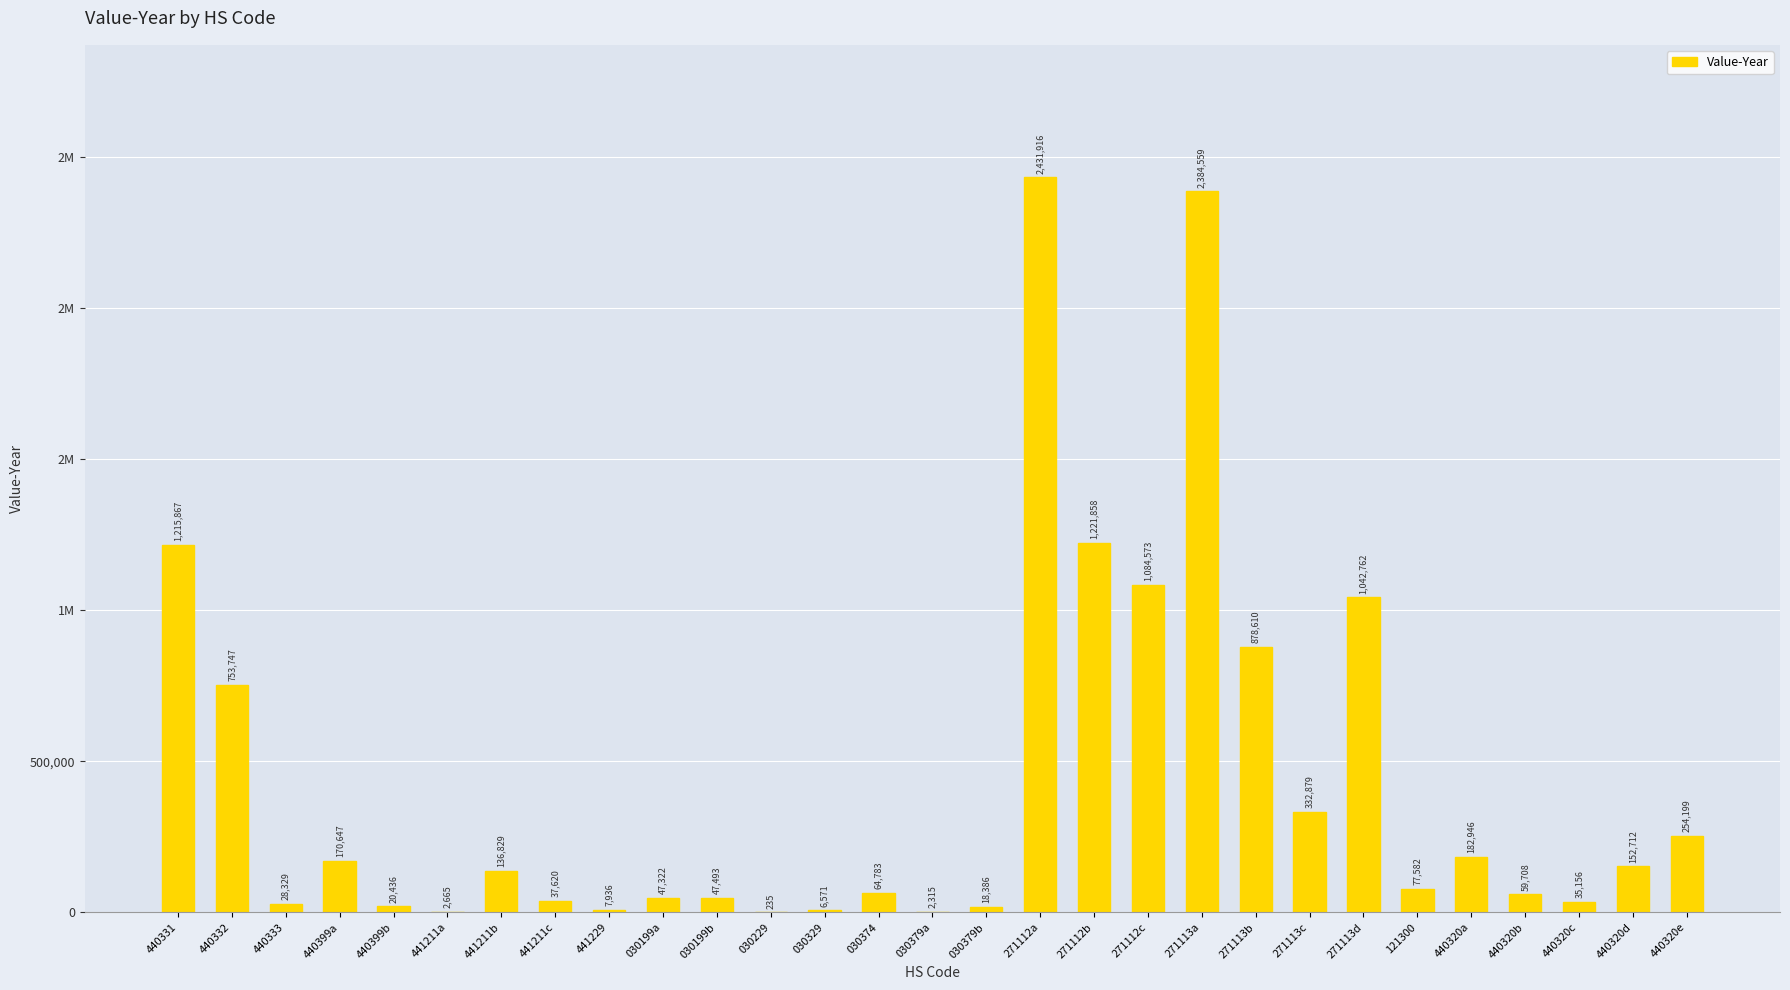

List the labels in order of value, largest first.

271112a, 271113a, 271112b, 440331, 271112c, 271113d, 271113b, 440332, 271113c, 440320e, 440320a, 440399a, 440320d, 441211b, 121300, 030374, 440320b, 030199b, 030199a, 441211c, 440320c, 440333, 440399b, 030379b, 441229, 030329, 441211a, 030379a, 030229